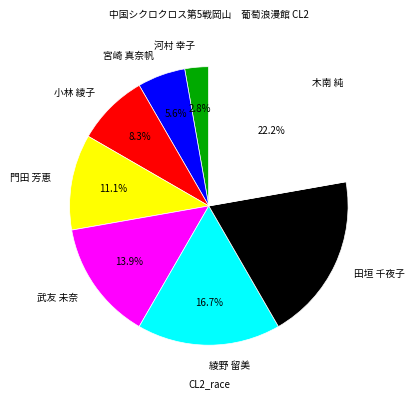

Rank the categories by value from lowest to highest.

河村 幸子, 宮崎 真奈帆, 小林 綾子, 門田 芳恵, 武友 未奈, 綾野 留美, 田垣 千夜子, 木南 純